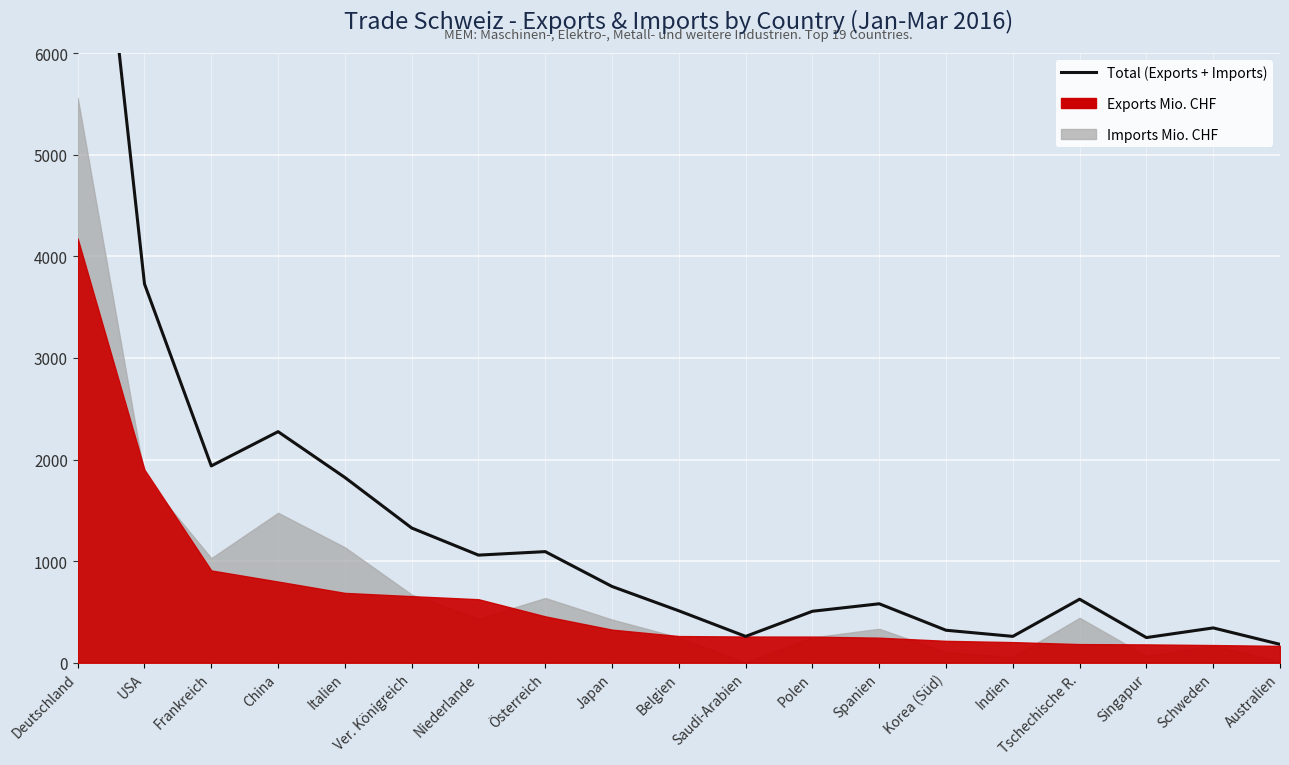

List the labels in order of value, largest first.

Deutschland, USA, China, Frankreich, Italien, Ver. Königreich, Österreich, Niederlande, Japan, Tschechische R., Spanien, Belgien, Polen, Schweden, Korea (Süd), Indien, Saudi-Arabien, Singapur, Australien